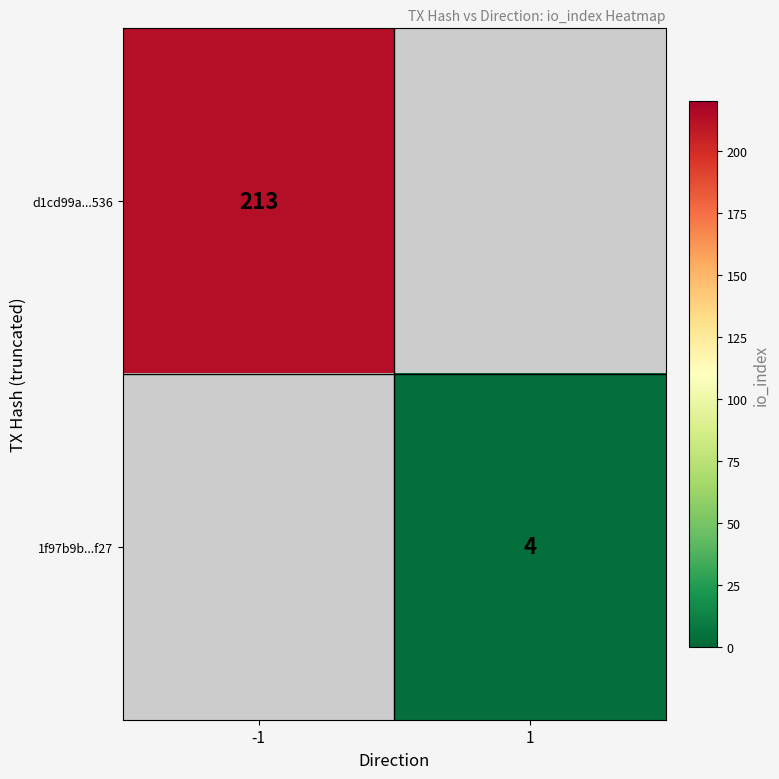

Which has a higher value, 1 or -1?

-1